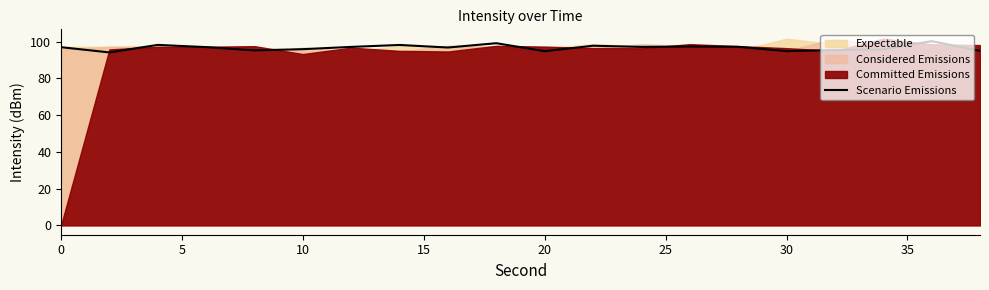

How many points are higher than both their immediate neighbors (excluding endpoints)?

6